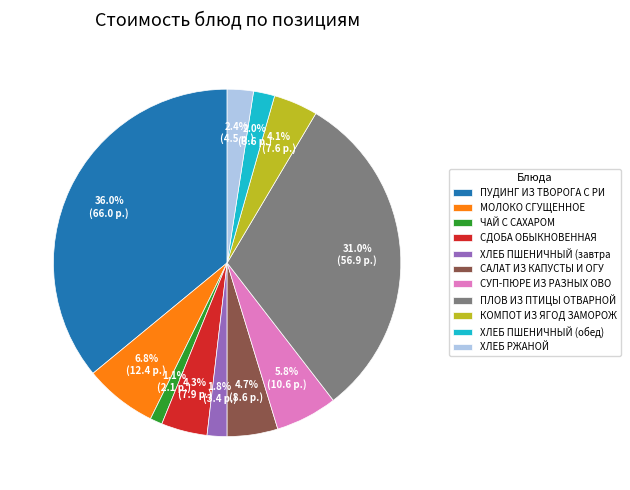

Is there any slice that represents more than half of the pie?

No